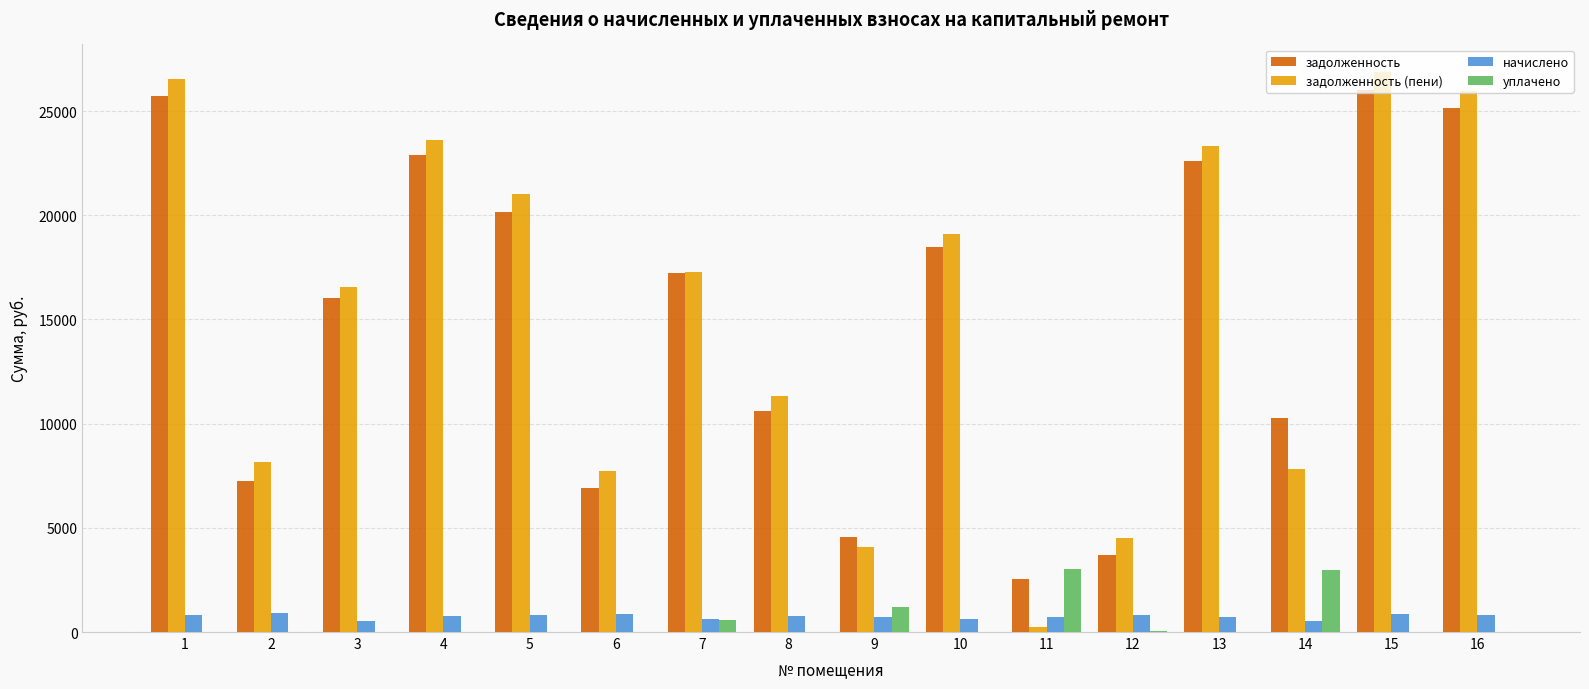

What are all the series names shown in the legend?

задолженность, задолженность (пени), начислено, уплачено